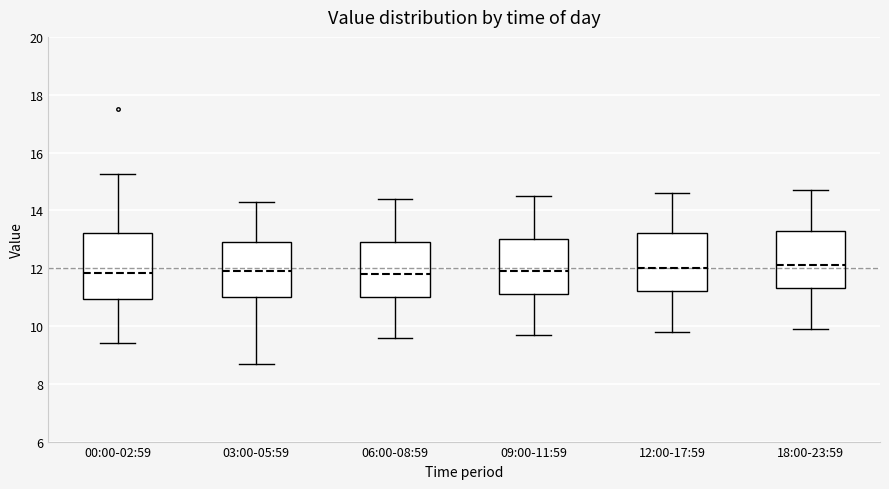

Comparing the boxes themselves (not the whiskers), which one is the tallest?

00:00-02:59